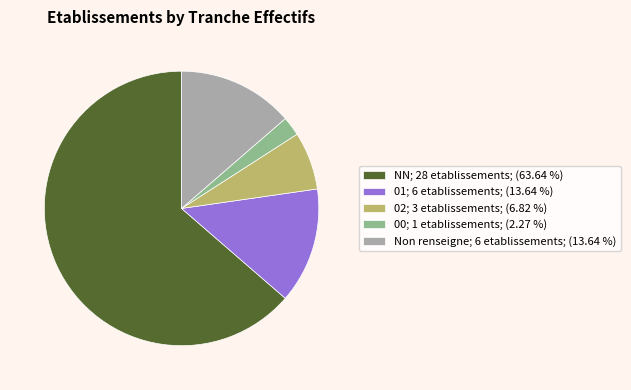

Approximately how many times larger is the value at 02; 3 etablissements; (6.82 %) compared to 00; 1 etablissements; (2.27 %)?

3.0